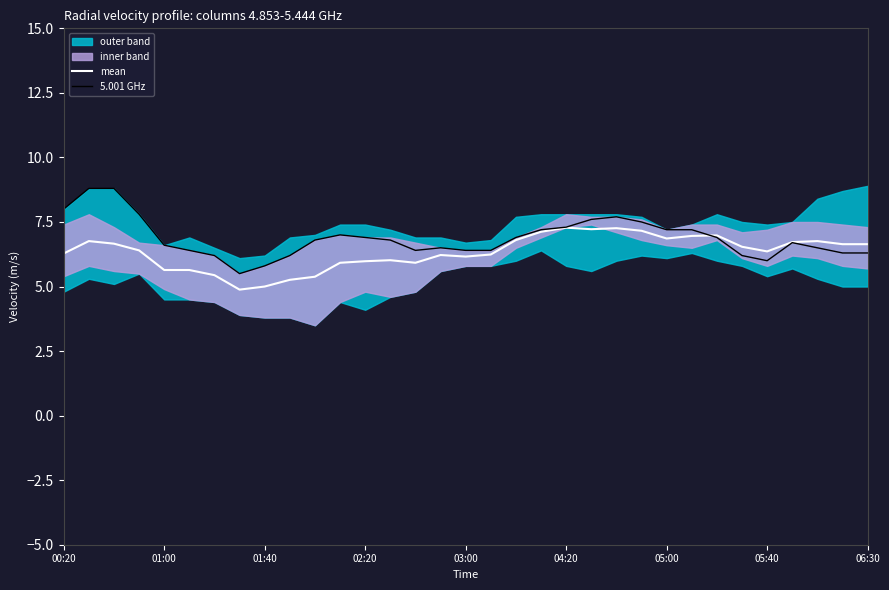

What is the difference between the highest and lowest values at 11?

1.1